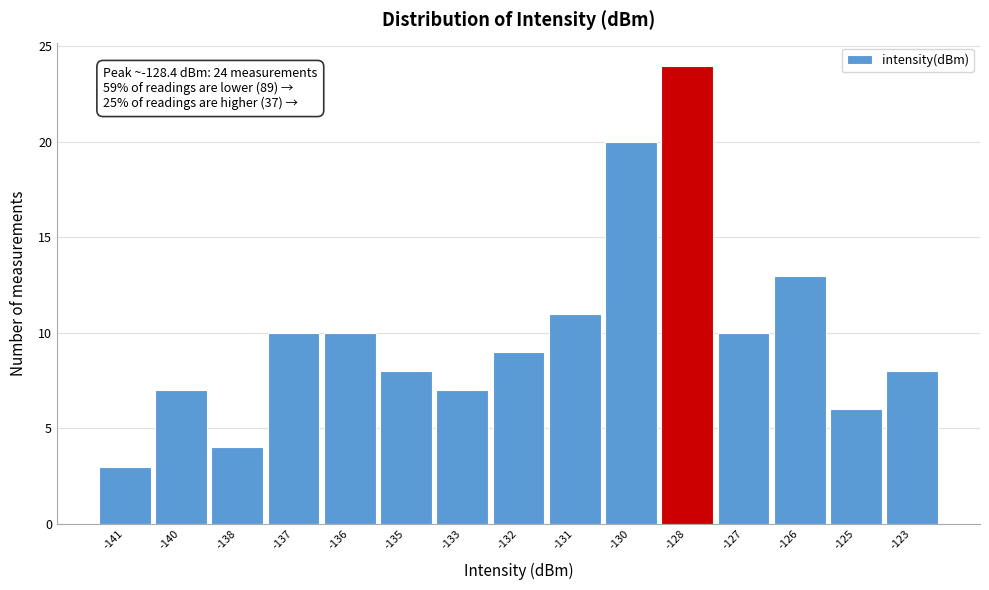

Reading left to right, extract all data points from this chart.

3	7	4	10	10	8	7	9	11	20	24	10	13	6	8